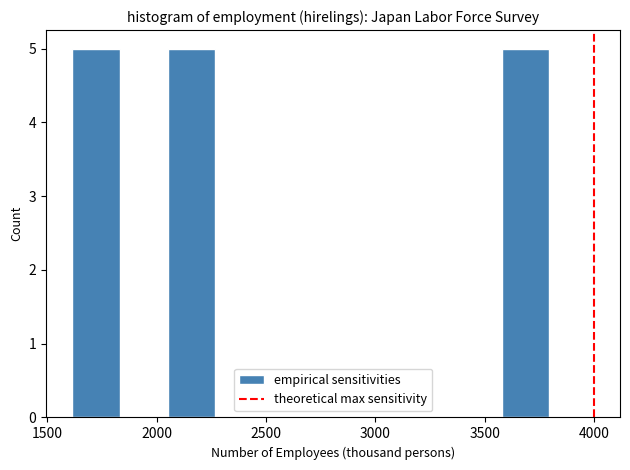

Reading left to right, list every bar in this chart as the range it spans on the x-axis followed by its height. Neither the bar edges nor the heights are printed on the chart, so give them approximately, as read against the axes.

1600 to 1850: 5
1850 to 2050: 0
2050 to 2250: 5
2250 to 2500: 0
2500 to 2700: 0
2700 to 2900: 0
2900 to 3150: 0
3150 to 3350: 0
3350 to 3600: 0
3600 to 3800: 5